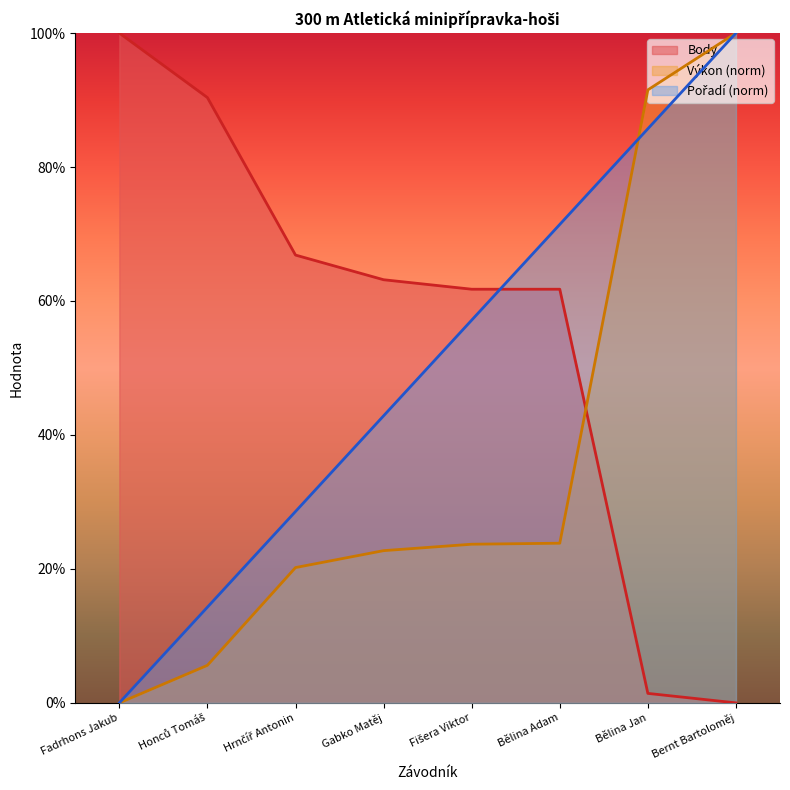

Reading left to right, transcribe all the data shown in this chart.

Pořadí: Fadrhons Jakub=0.0	Honců Tomáš=14.3	Hrnčíř Antonin=28.6	Gabko Matěj=42.9	Fišera Viktor=57.1	Bělina Adam=71.4	Bělina Jan=85.7	Bernt Bartoloměj=100.0
Výkon: Fadrhons Jakub=0.0	Honců Tomáš=5.6	Hrnčíř Antonin=20.2	Gabko Matěj=22.7	Fišera Viktor=23.7	Bělina Adam=23.8	Bělina Jan=91.5	Bernt Bartoloměj=100.0
Body: Fadrhons Jakub=100.0	Honců Tomáš=90.4	Hrnčíř Antonin=66.9	Gabko Matěj=63.2	Fišera Viktor=61.8	Bělina Adam=61.8	Bělina Jan=1.4	Bernt Bartoloměj=0.0